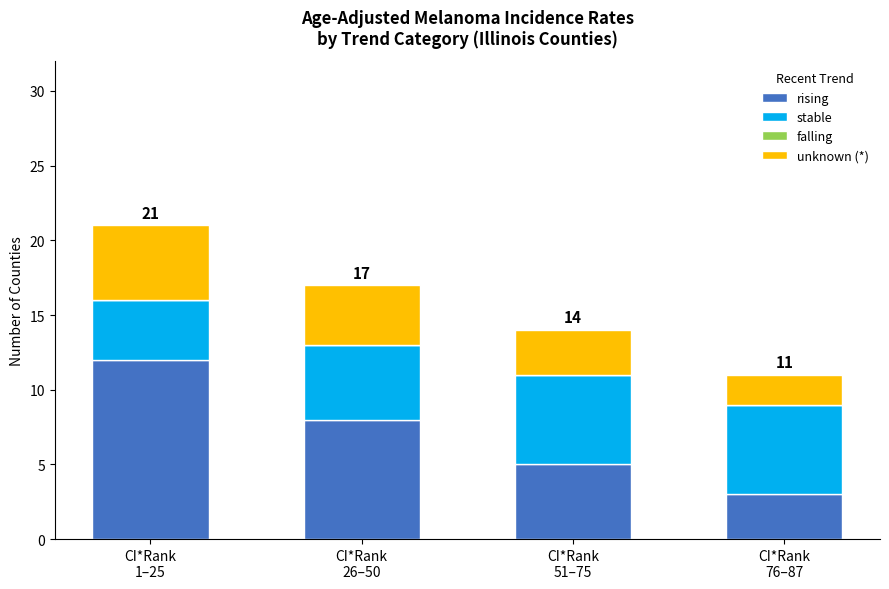

What is the difference between the maximum and second lowest values in the rising series?

7